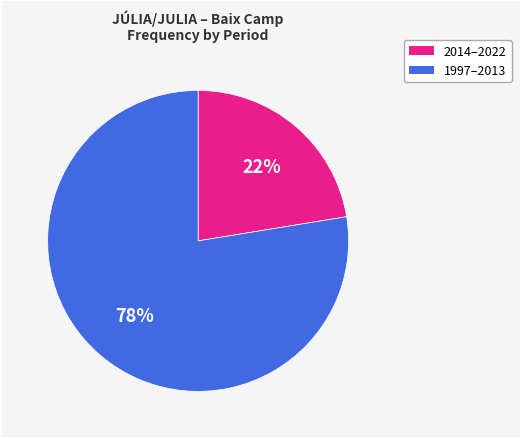

Does any single category account for the majority?

Yes